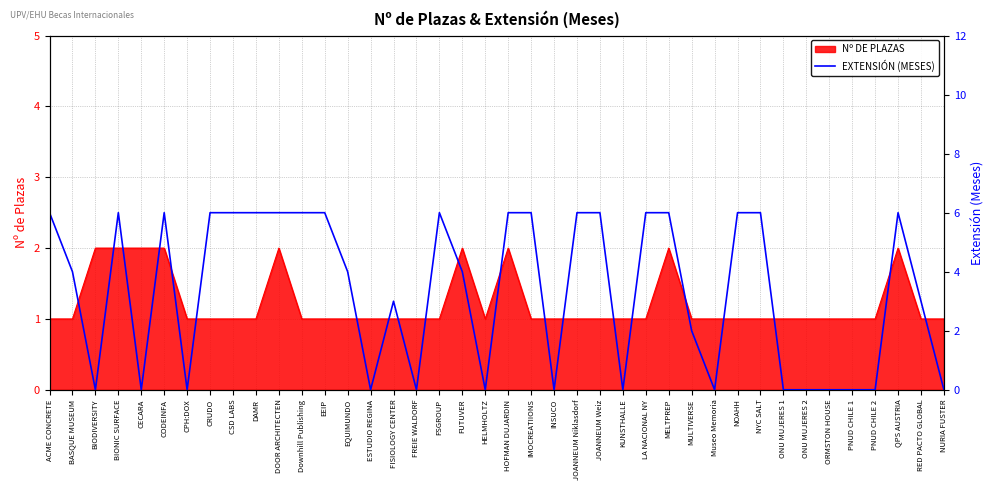

Count the number of categories in the chart.

40